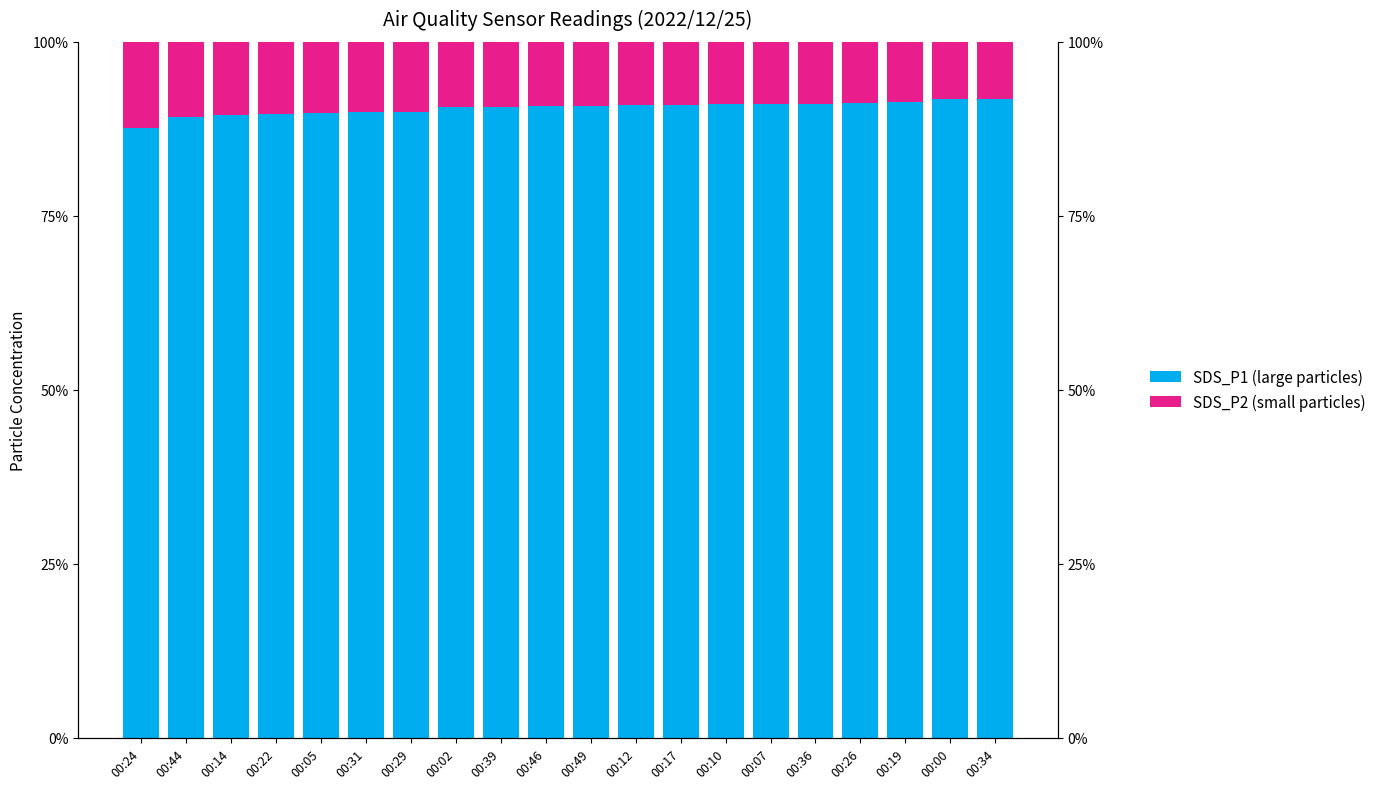

Rank the series at 00:00 from highest to lowest value.

SDS_P1 (large particles), SDS_P2 (small particles)